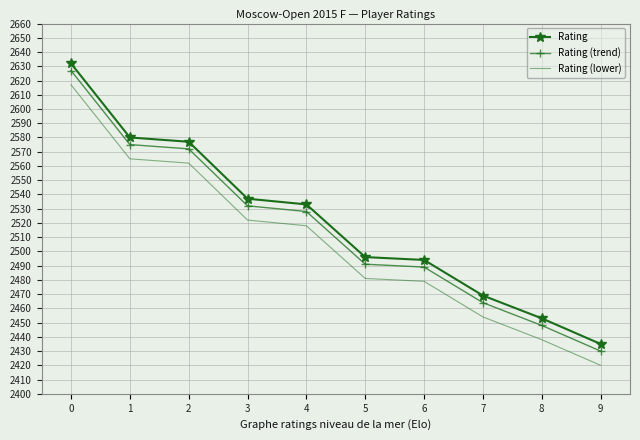

How many values in the Rating series are below 2533?

5